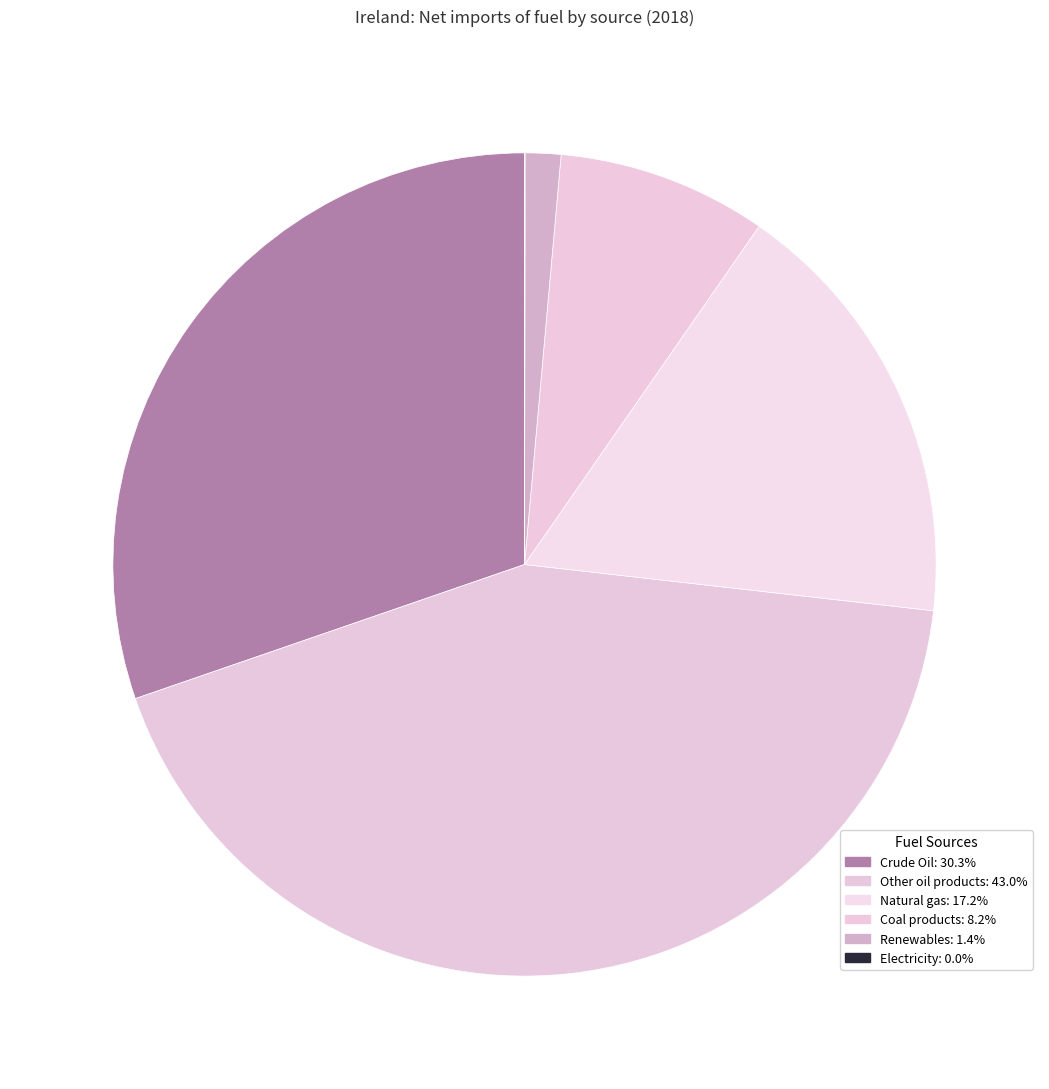

How many slices are in this pie chart?

6